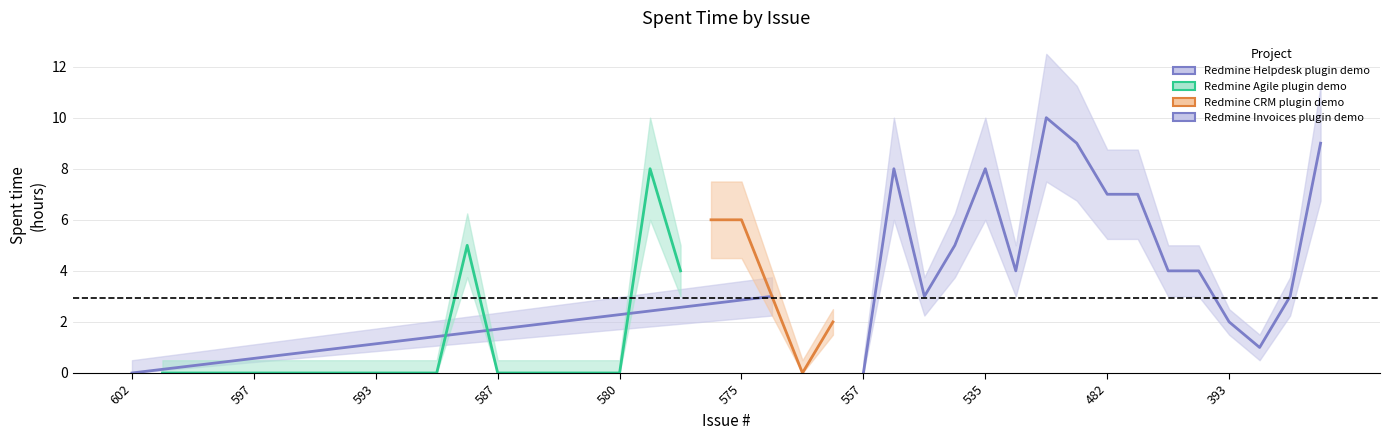

Which label corresponds to the smallest value in the chart?

602